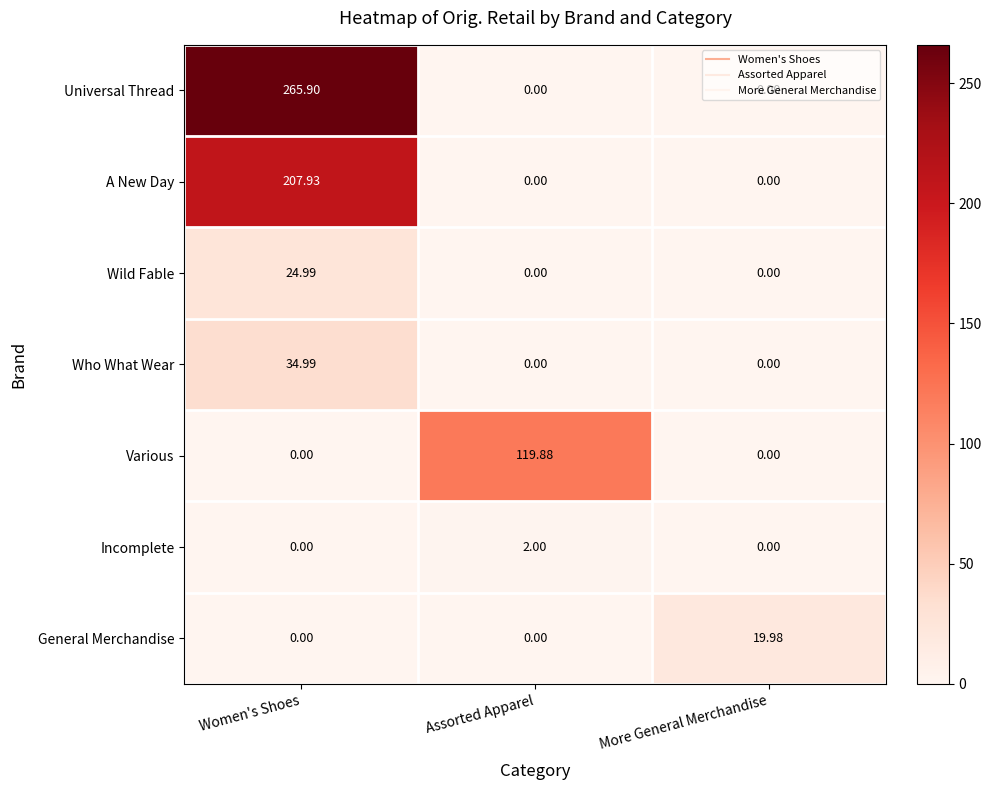

What is the total value across all series at Assorted Apparel?

121.9